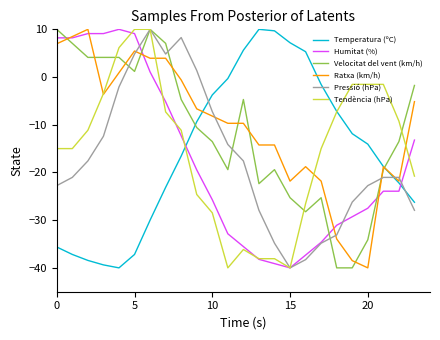

What is the minimum value shown in the chart?

-40.0